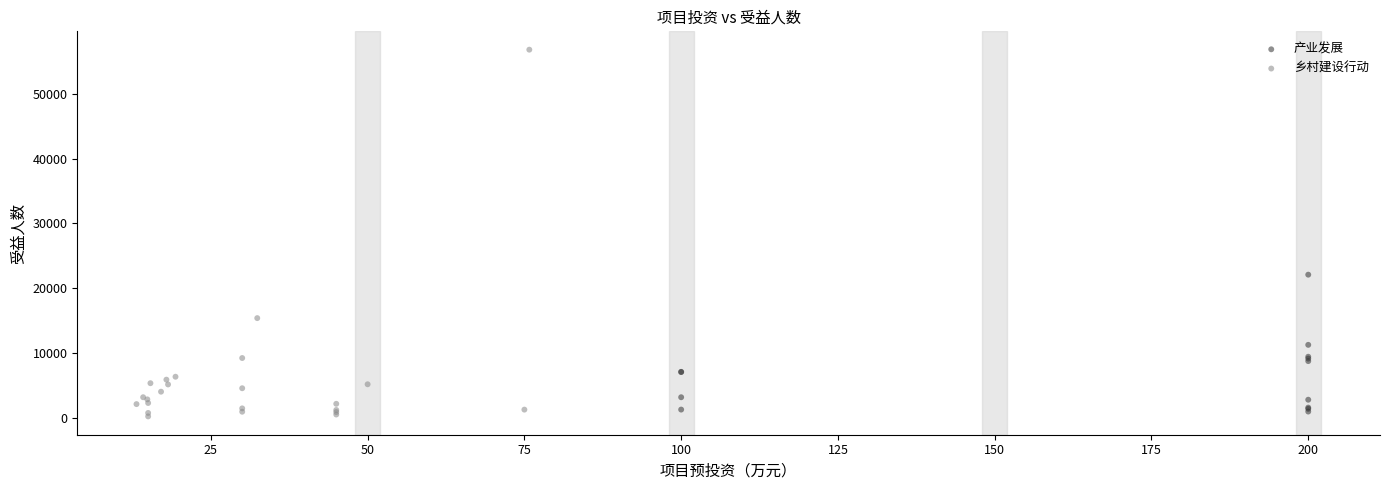

Which series reaches the minimum Y coordinate?

乡村建设行动